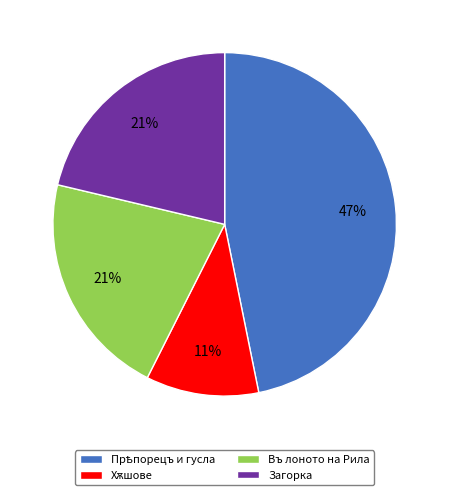

The Загорка slice represents 21% of the pie. True or false?

True